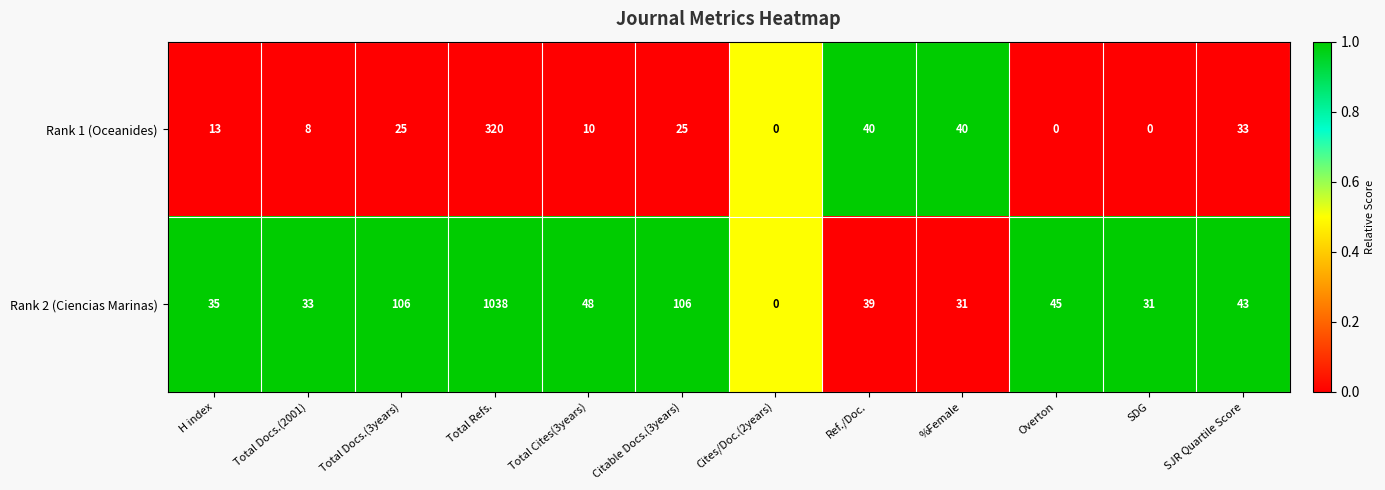

Where does the Rank 2 (Ciencias Marinas) series first go above 43?

Total Docs.(3years)